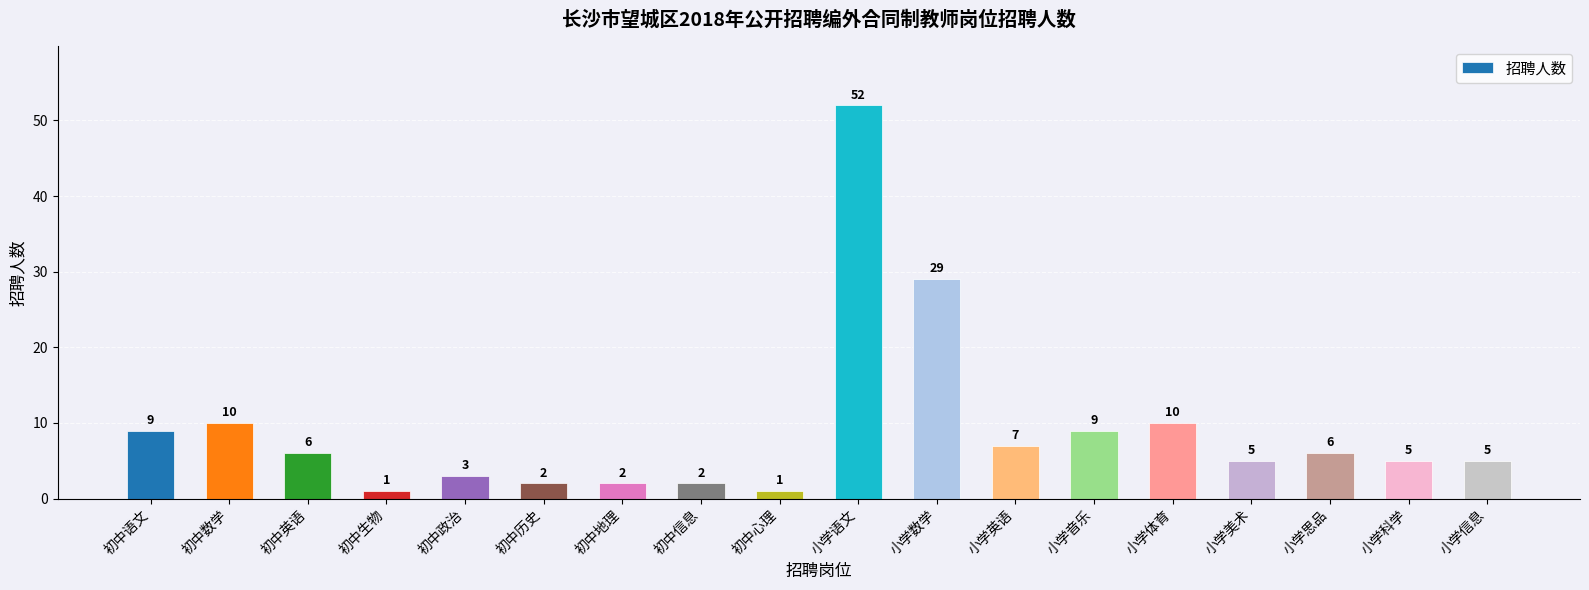

How many values are below 6?

9